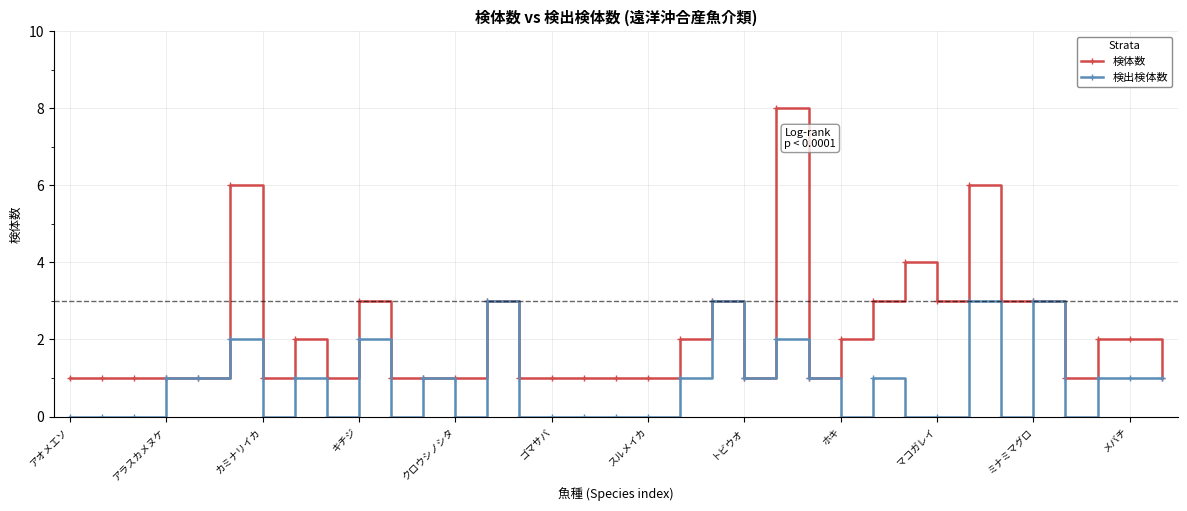

Which series has the largest total across all categories?

検体数